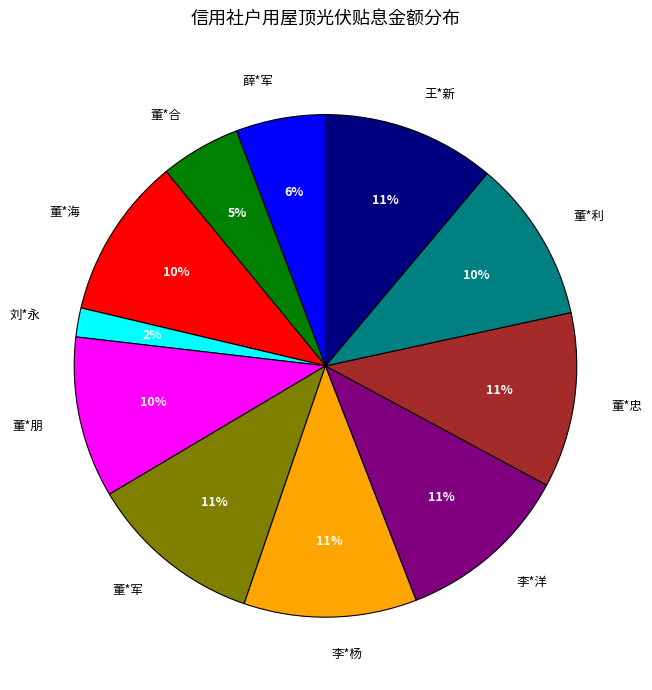

Does 王*新 account for over 50% of the chart?

No